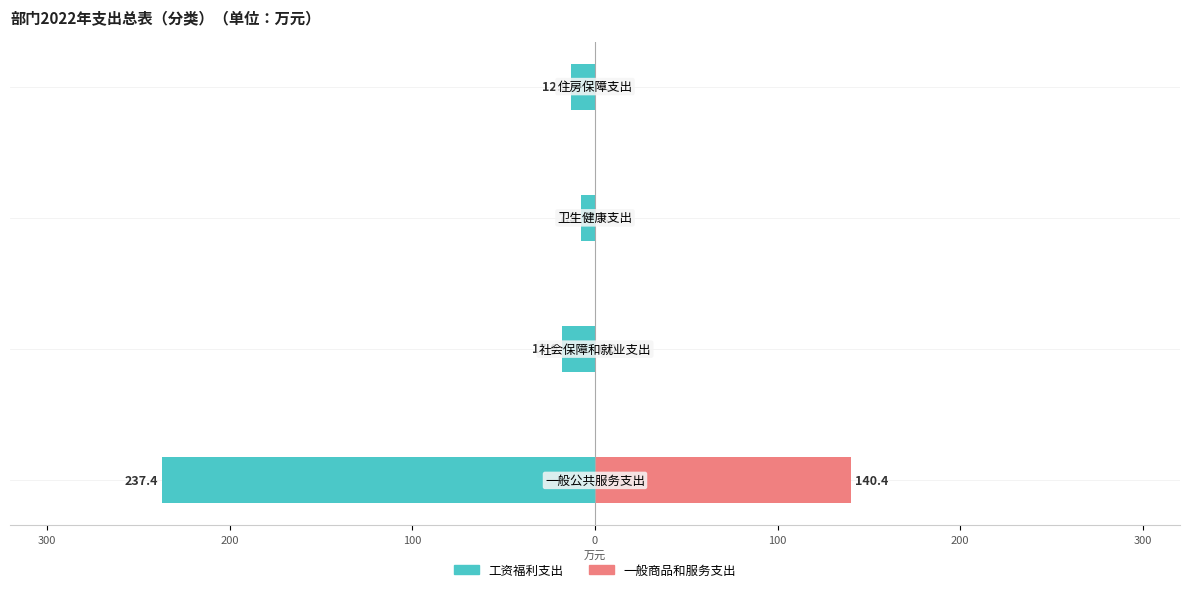

What is the value of the 工资福利支出 bar at the 3rd from the left?

-7.5